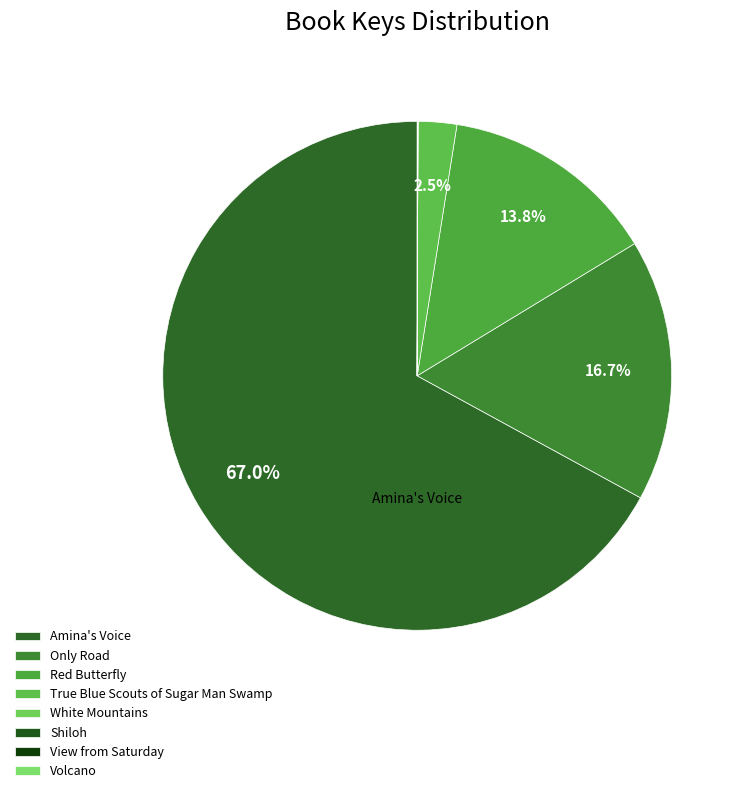

Do Only Road and Amina's Voice together represent more than half of the pie?

Yes